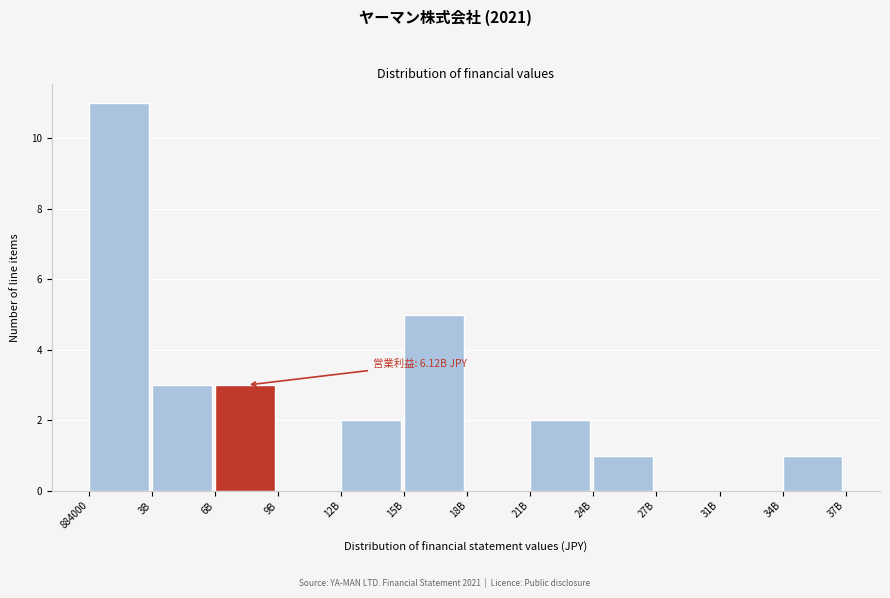

Reading right to left, transcribe all the data shown in this chart.

34B=1	31B=0	27B=0	24B=1	21B=2	18B=0	15B=5	12B=2	9B=0	6B=3	3B=3	884000=11